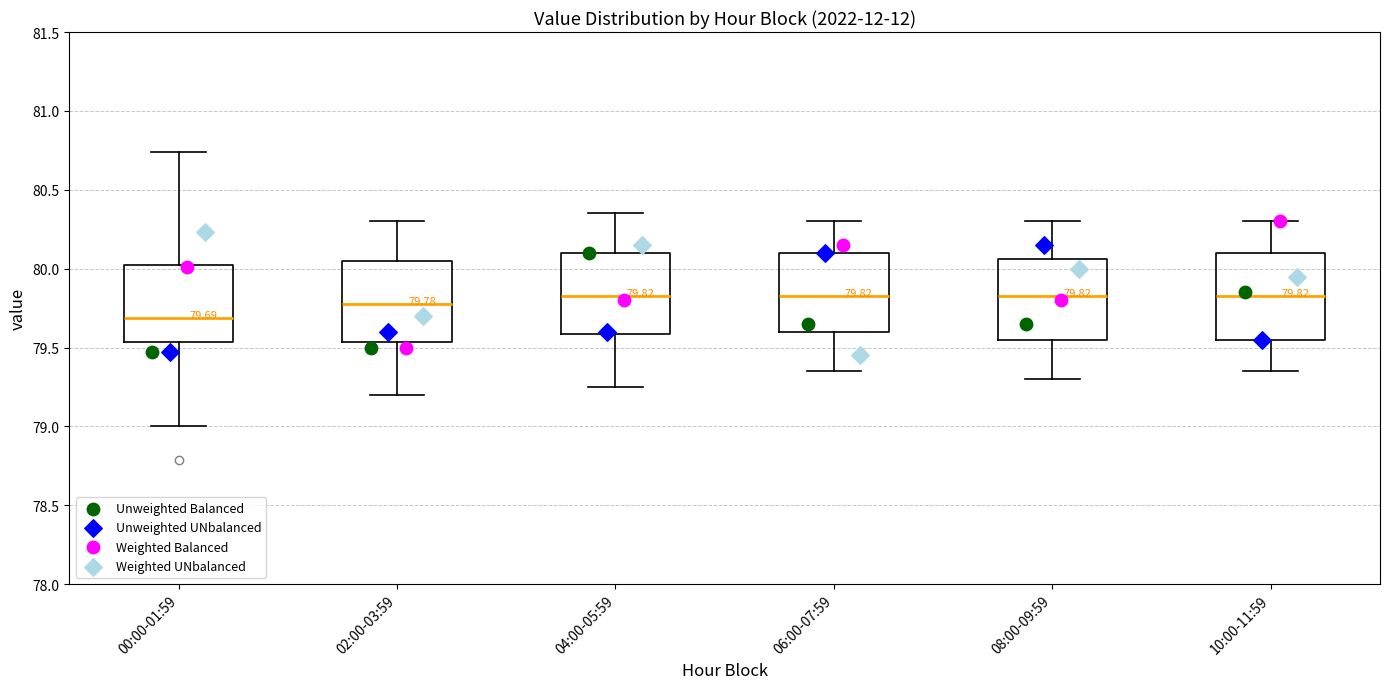

Which box's median line is the lowest?

00:00-01:59